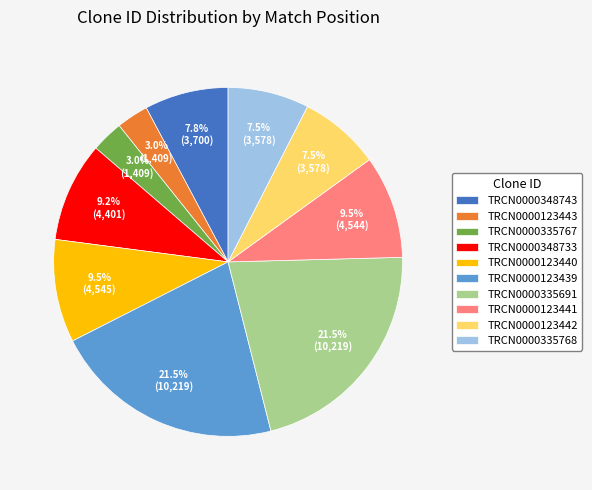

Between TRCN0000335691 and TRCN0000123441, which is larger?

TRCN0000335691